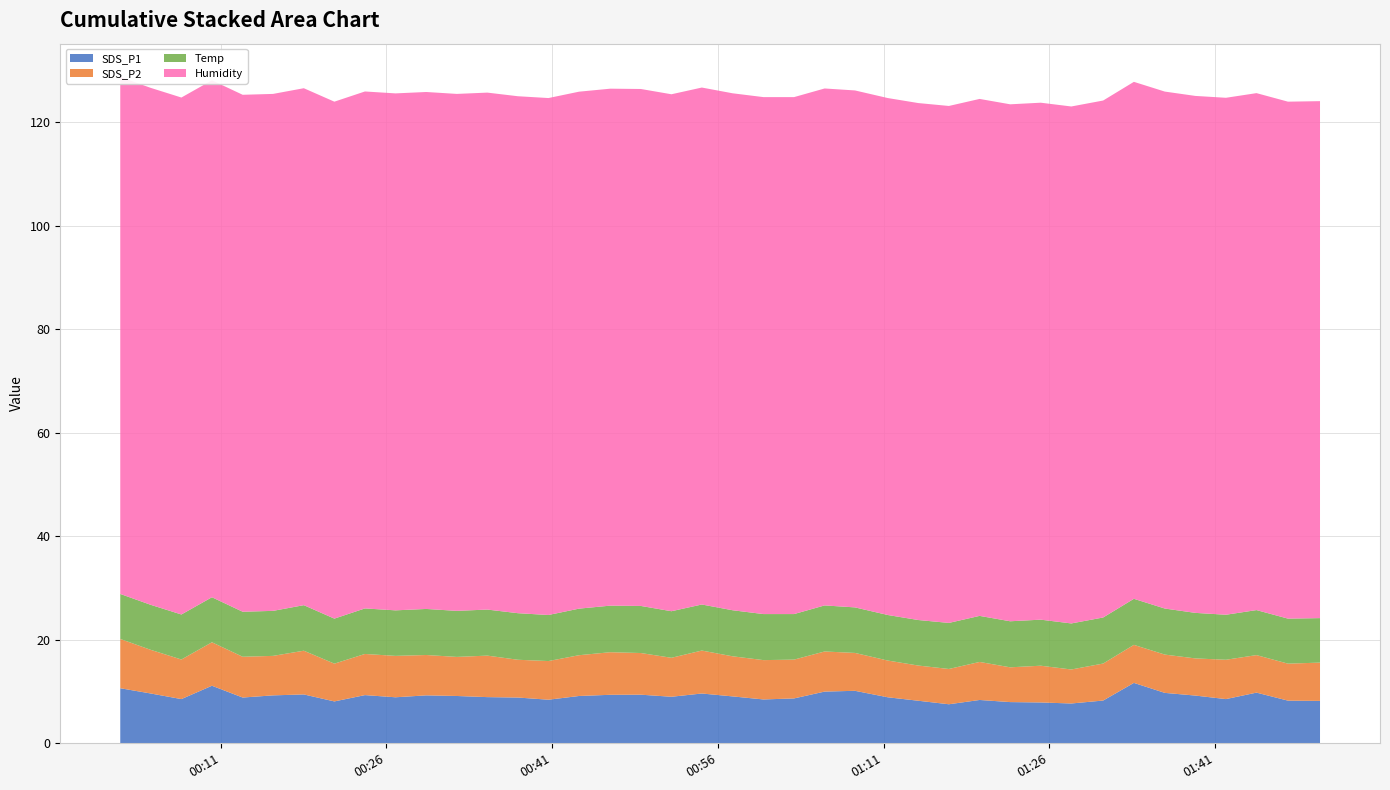

Reading right to left, what are all the values shown in this chart?

SDS_P1: 8.2	8.2	9.8	8.6	9.2	9.8	11.7	8.3	7.7	7.9	8.0	8.4	7.5	8.2	8.9	10.2	10.0	8.7	8.5	9.1	9.6	9.0	9.4	9.4	9.2	8.4	8.8	8.9	9.2	9.3	8.9	9.3	8.1	9.4	9.3	8.8	11.1	8.6	9.6	10.7
SDS_P2: 7.4	7.2	7.2	7.6	7.2	7.4	7.3	7.2	6.6	7.1	6.7	7.3	6.8	6.8	7.1	7.3	7.8	7.5	7.6	7.8	8.3	7.5	8.1	8.2	7.9	7.5	7.3	8.0	7.5	7.8	8.0	8.0	7.3	8.4	7.6	7.9	8.4	7.7	8.4	9.5
Temp: 8.6	8.7	8.7	8.7	8.8	8.9	8.9	8.9	8.9	8.9	8.9	8.9	8.9	8.8	8.8	8.8	8.9	8.8	8.9	8.9	8.9	9.0	9.1	9.0	9.0	8.9	9.0	8.9	8.9	8.9	8.8	8.8	8.7	8.8	8.7	8.7	8.7	8.7	8.7	8.7
Humidity: 99.9	99.9	99.9	99.9	99.9	99.9	99.9	99.9	99.9	99.9	99.9	99.9	99.9	99.9	99.9	99.9	99.9	99.9	99.9	99.9	99.9	99.9	99.9	99.9	99.9	99.9	99.9	99.9	99.9	99.9	99.9	99.9	99.9	99.9	99.9	99.9	99.9	99.9	99.9	99.9